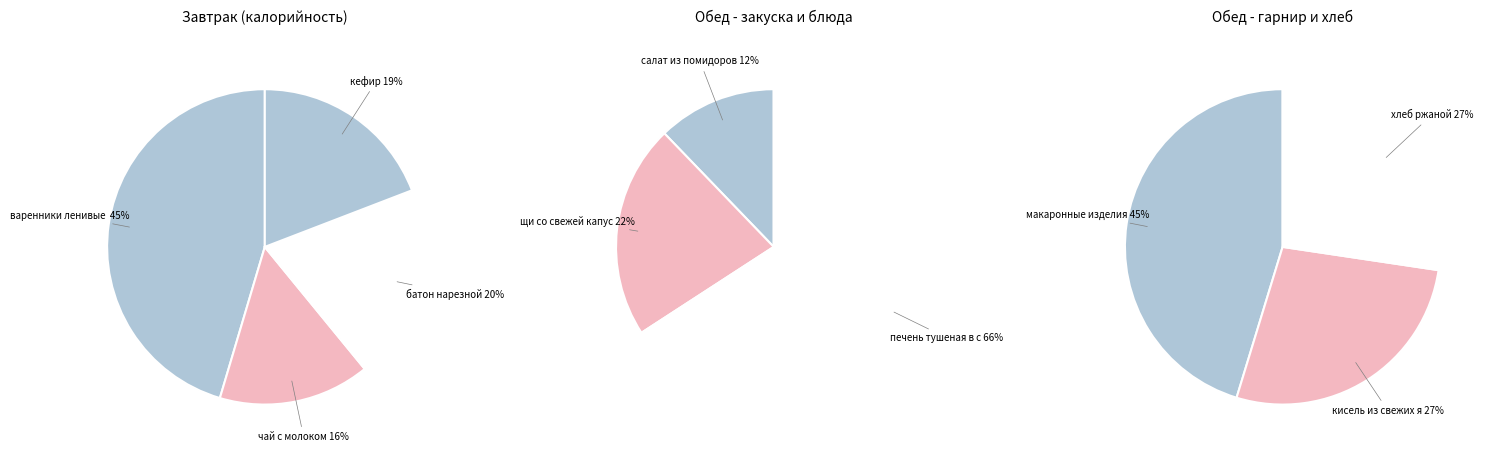

Count the number of slices in the pie.

10